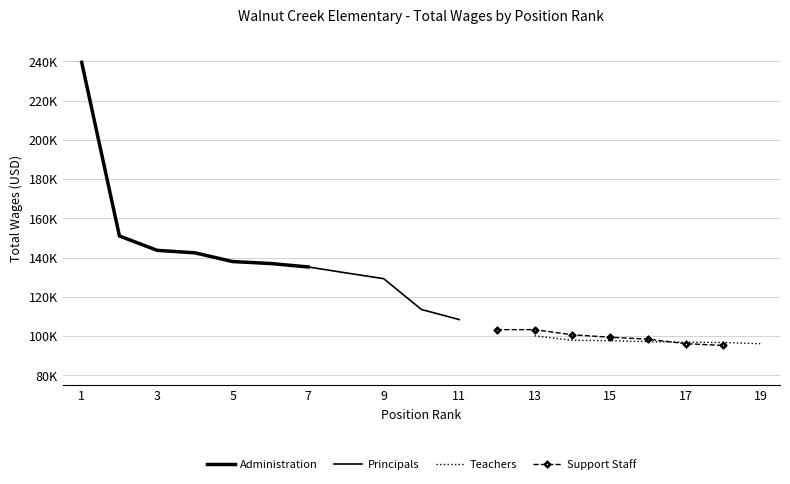

What is the value of the Teachers point at the 4th from the left?

97128